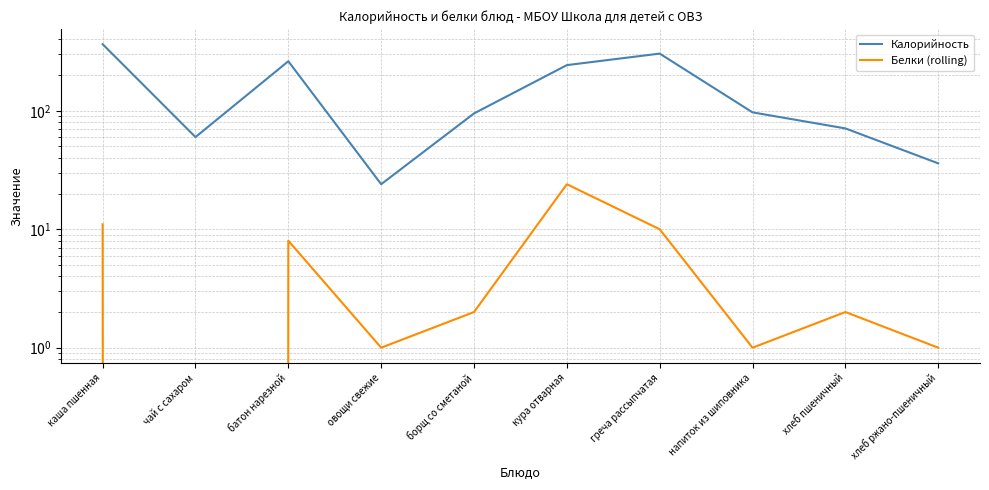

What is the maximum value shown in the chart?

365